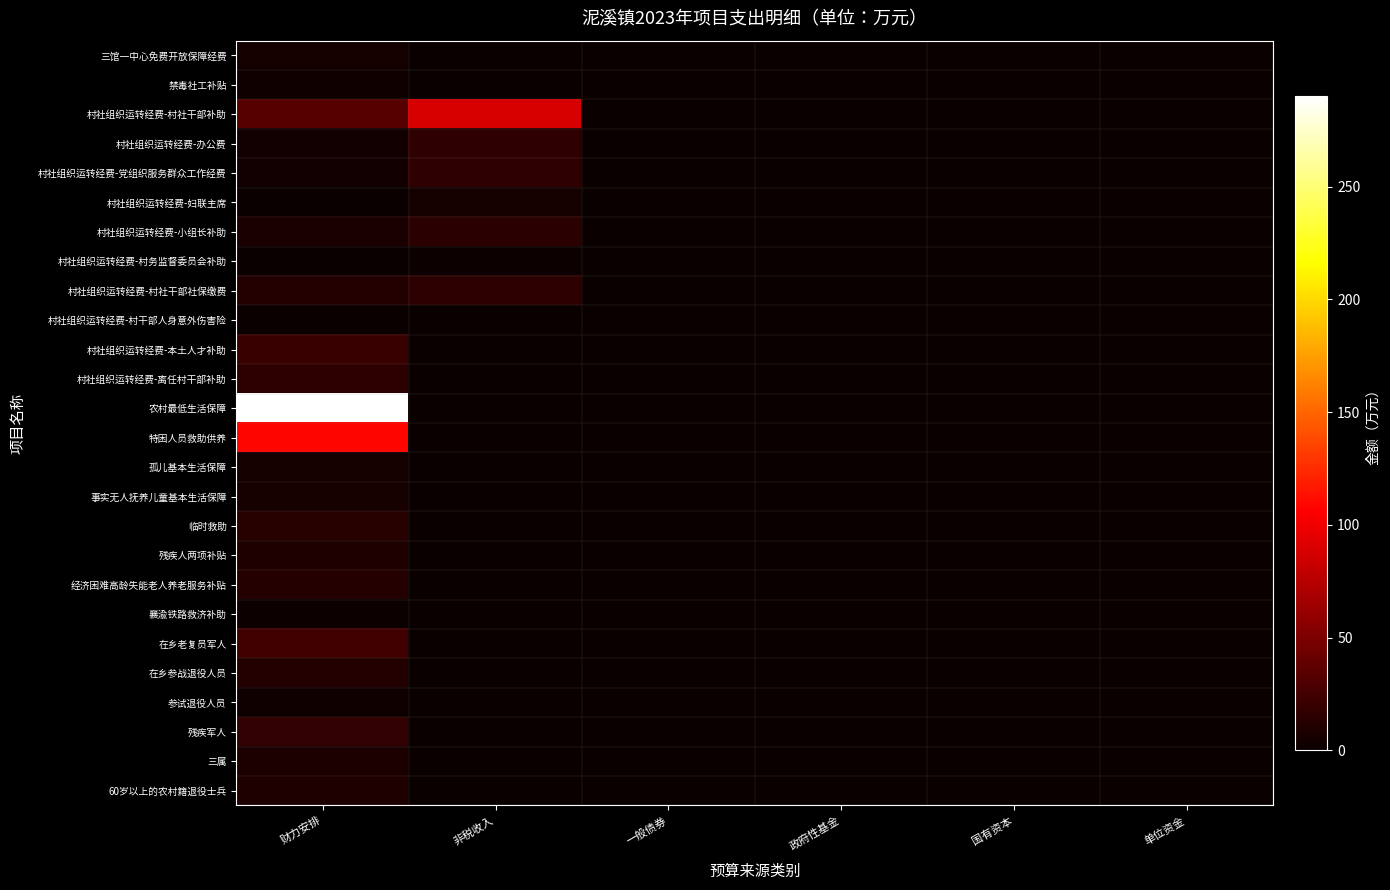

What is the spread (max minus min) of values at 财力安排?

290.1